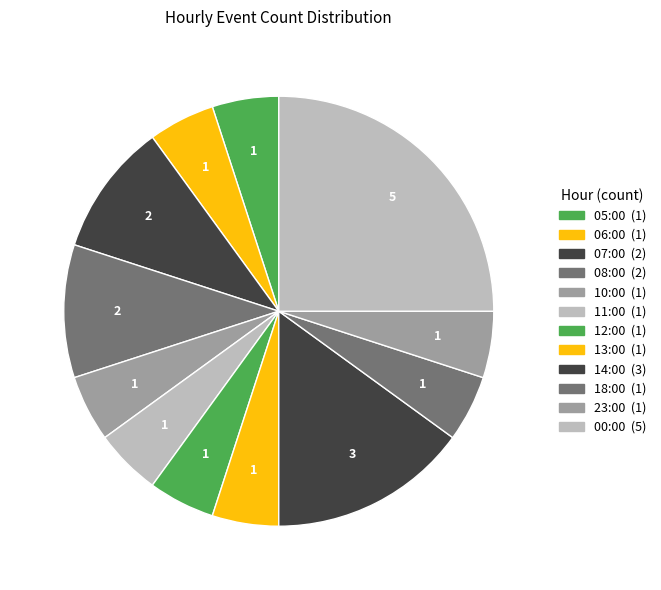

How many segments does this pie chart have?

12